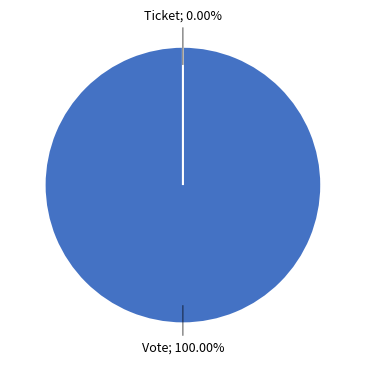

Which has a higher value, Vote or Ticket?

Vote